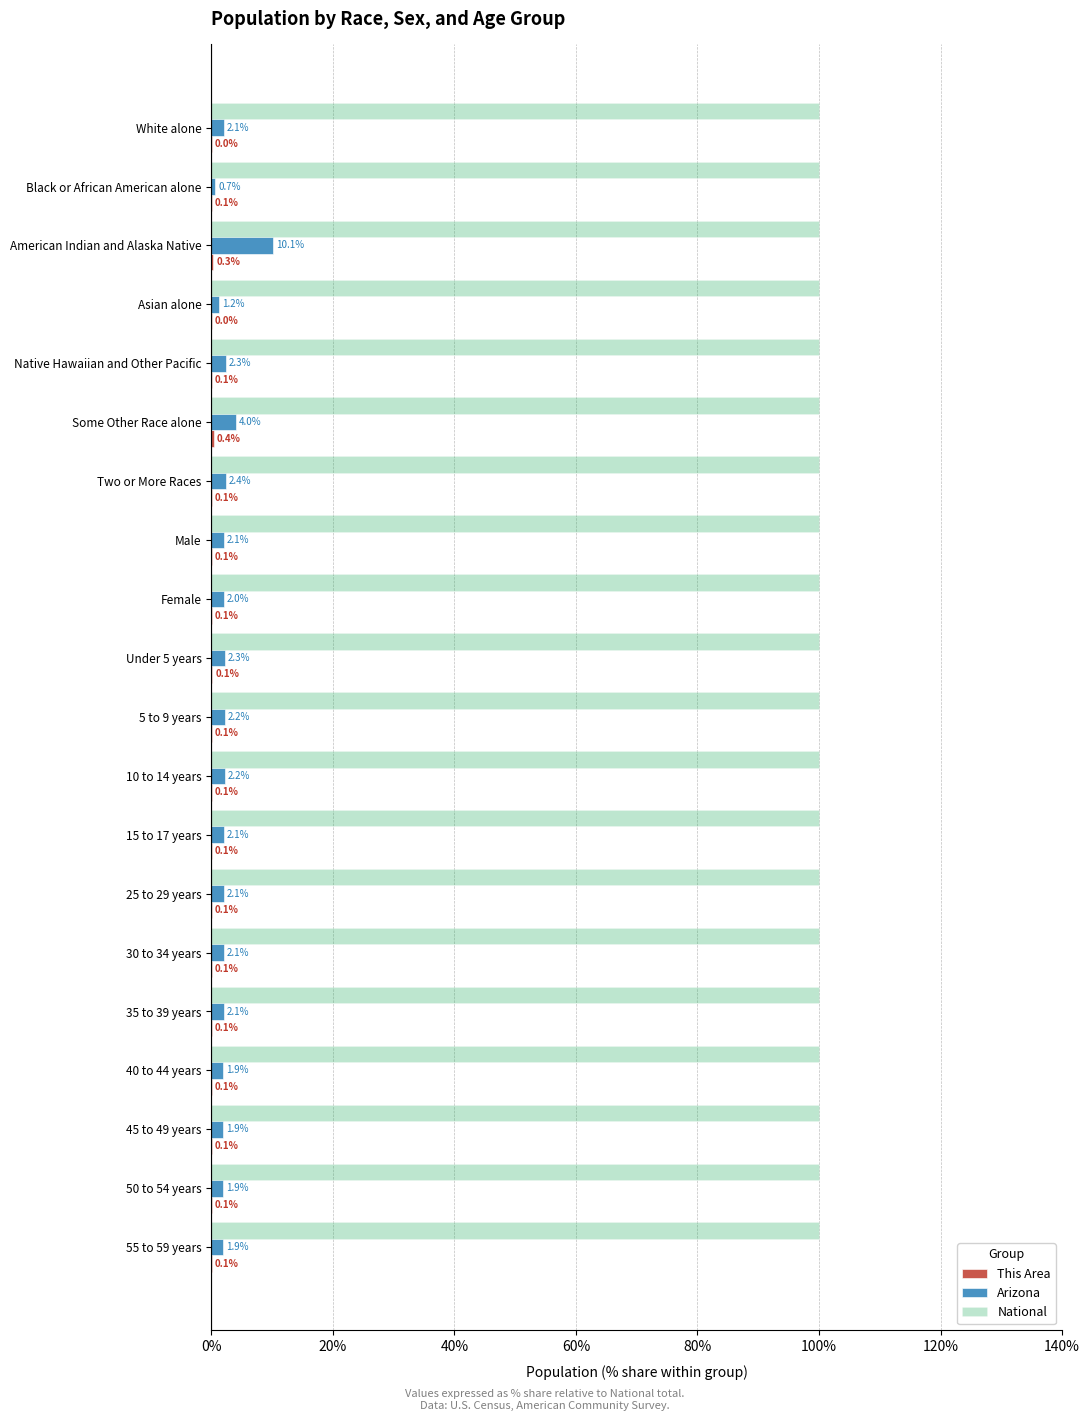

What is the average value of the Arizona series?

2.5